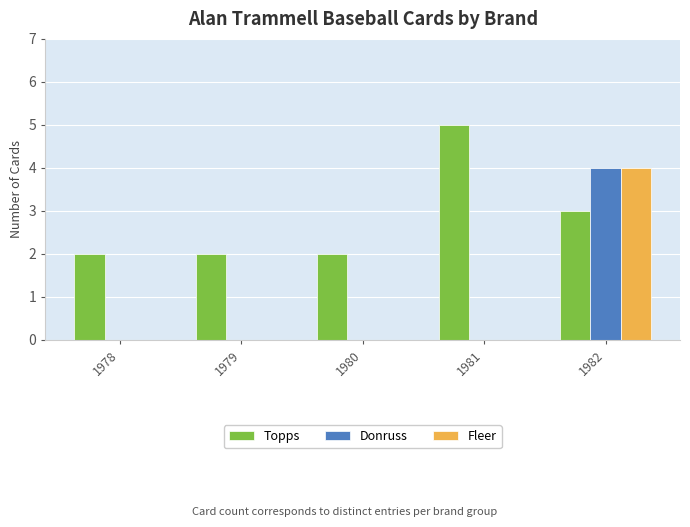

Does the chart contain stacked bars?

No